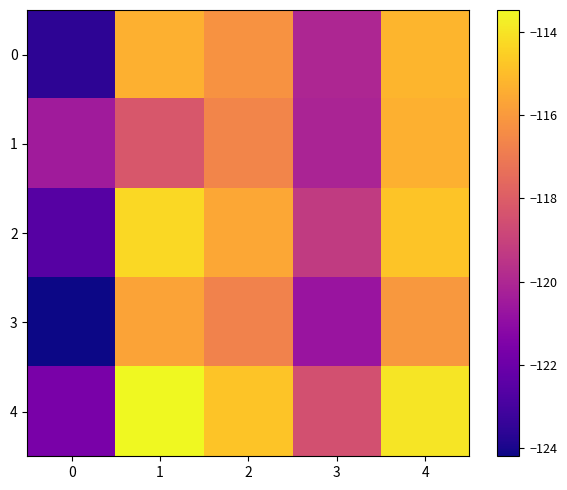

Which has a higher value, 0 or 3?

3